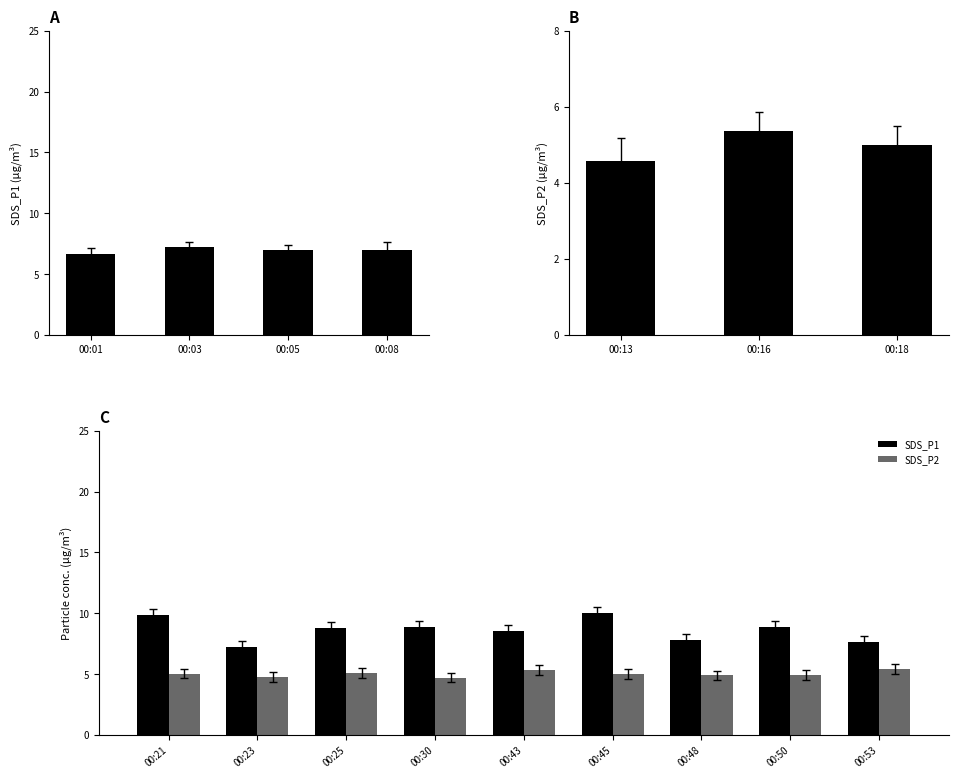

The value of SDS_P1 at 00:50 is 3.6. True or false?

False